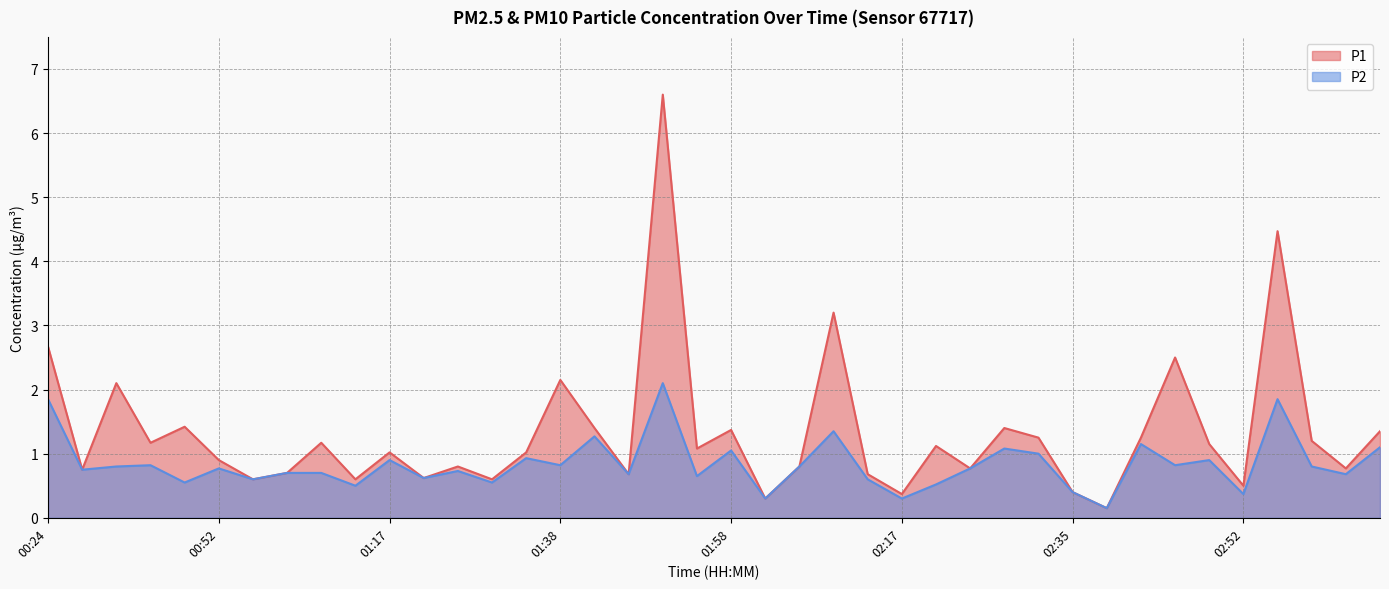

Between 01:32 and 02:38, which series saw the biggest shift?

P1